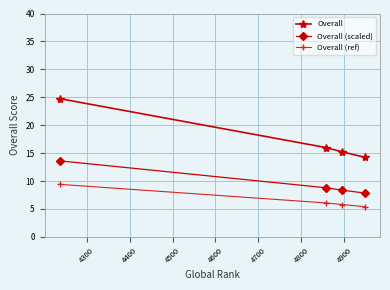

How many data points in Overall are less than 16?

2